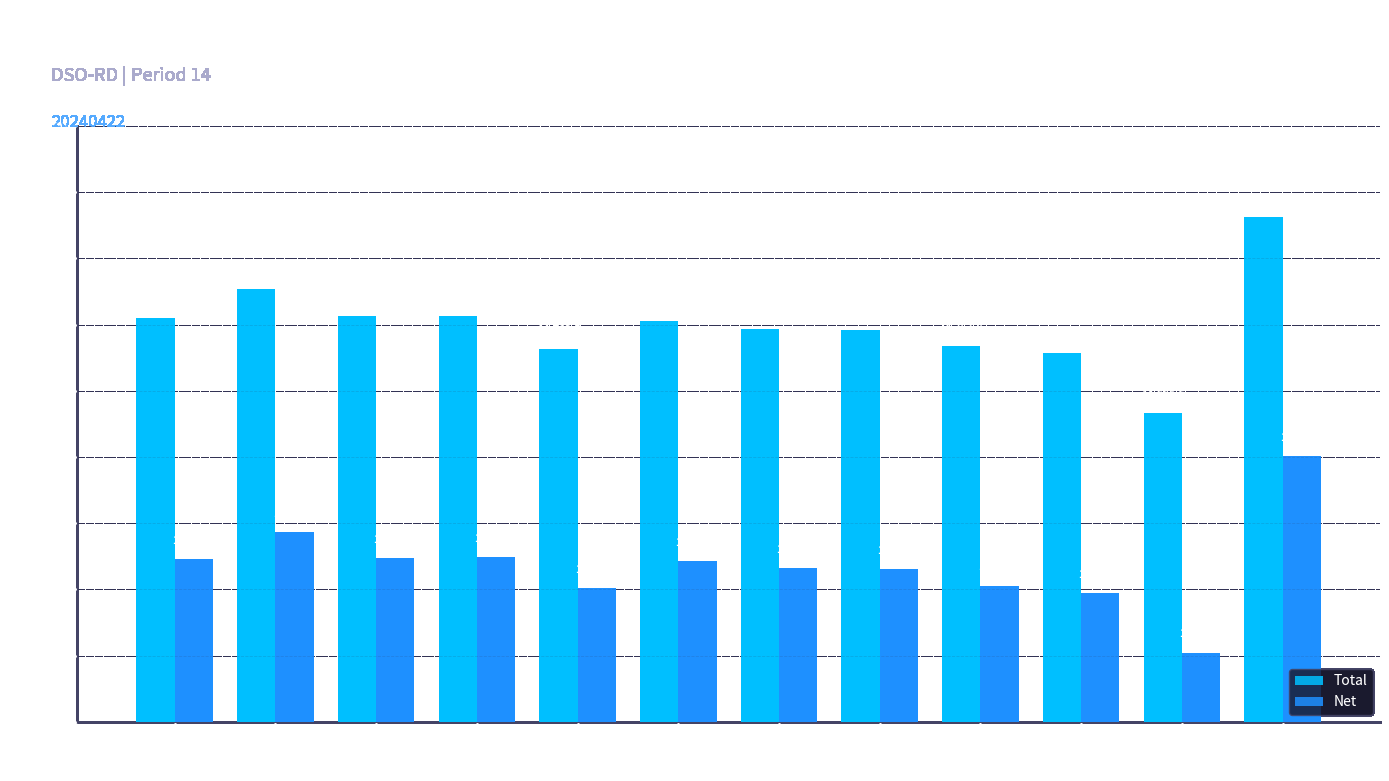

Is it true that Total equals 22954.3 at 7?

False